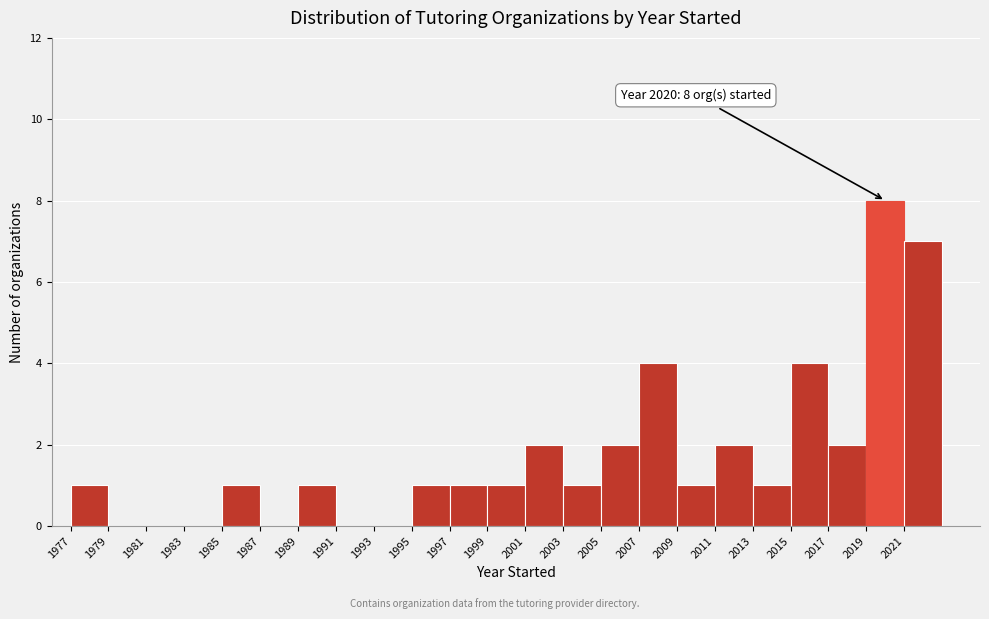

Over which range of the x-axis is the bar tallest?

2019 to 2021